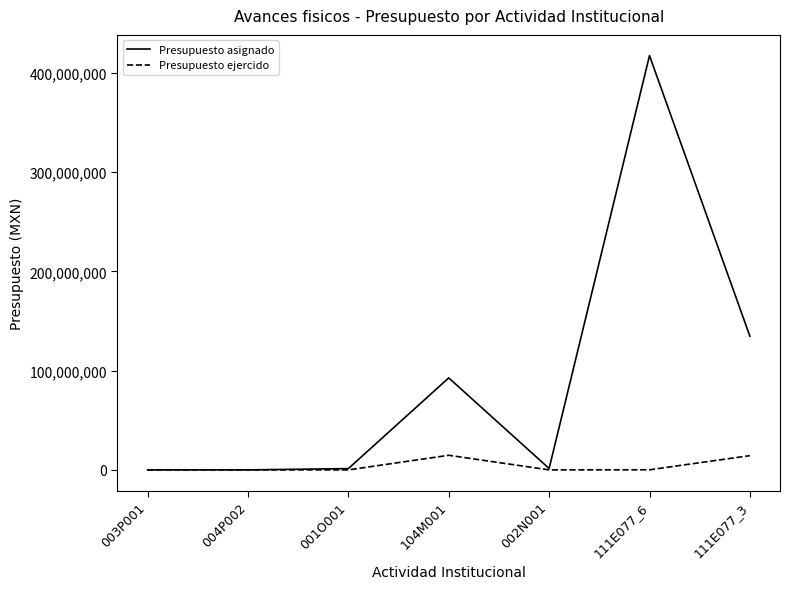

Rank the series by their average value, from lowest to highest.

Presupuesto ejercido, Presupuesto asignado